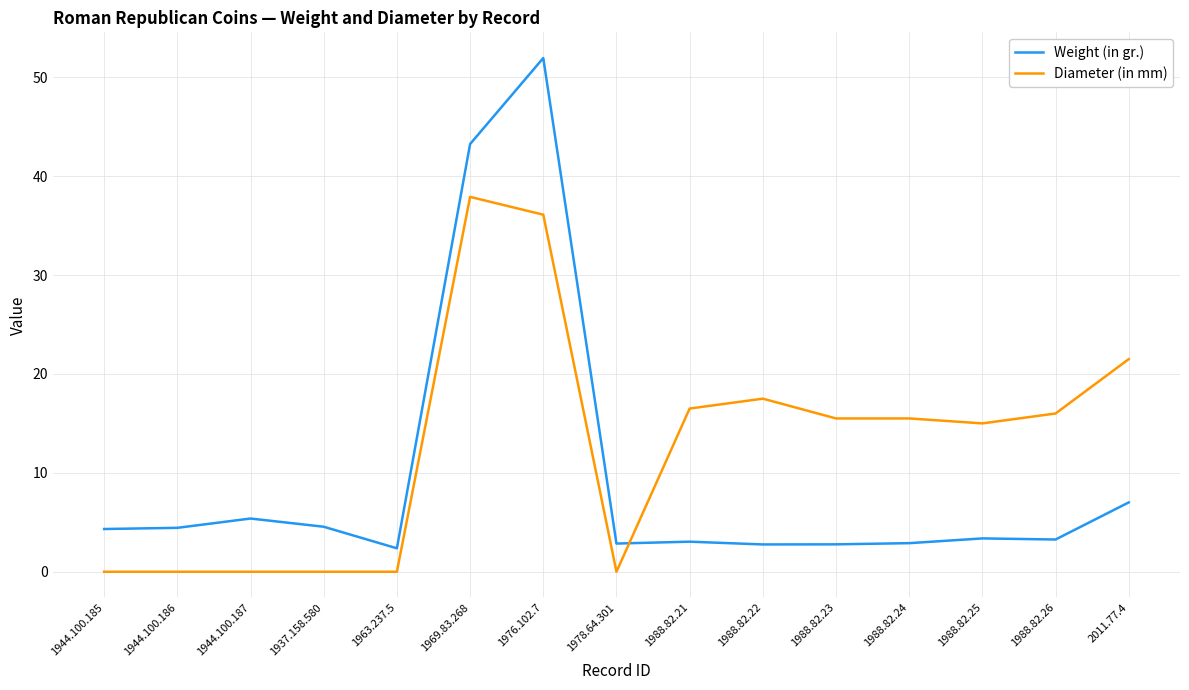

The Diameter (in mm) series shows 15.5 at 1988.82.23. True or false?

True